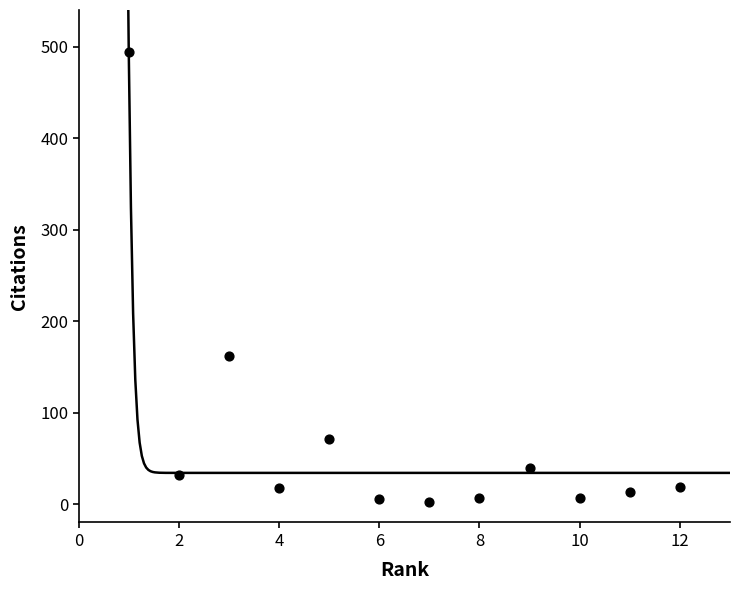

What is the range of Y values (max minus min)?

492